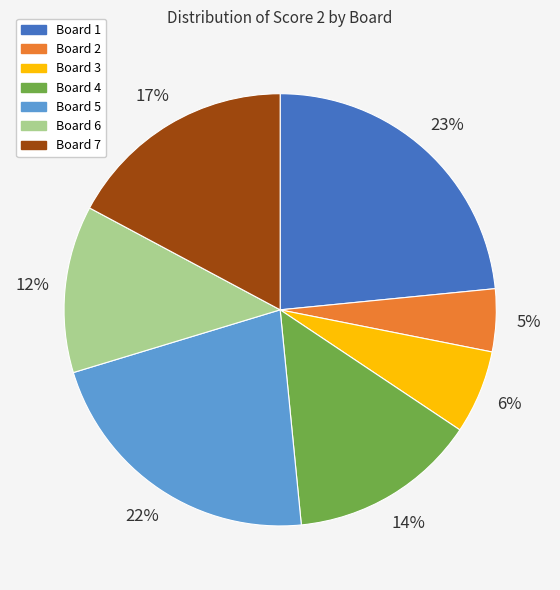

Do Board 3 and Board 2 together represent more than half of the pie?

No